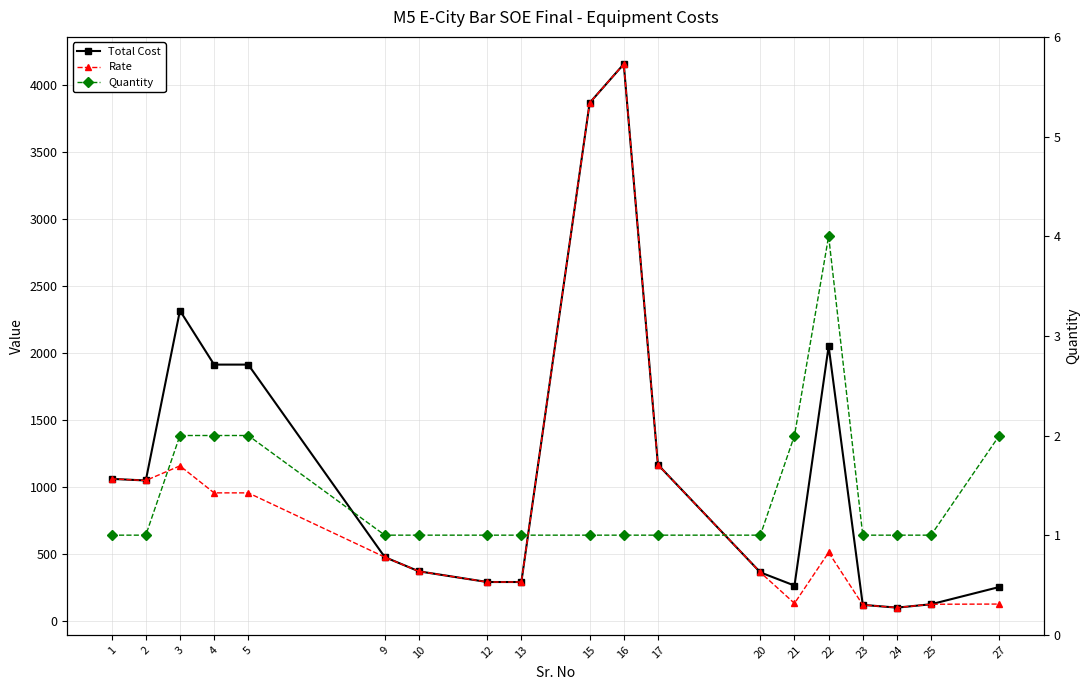

Does the chart have visible grid lines?

Yes